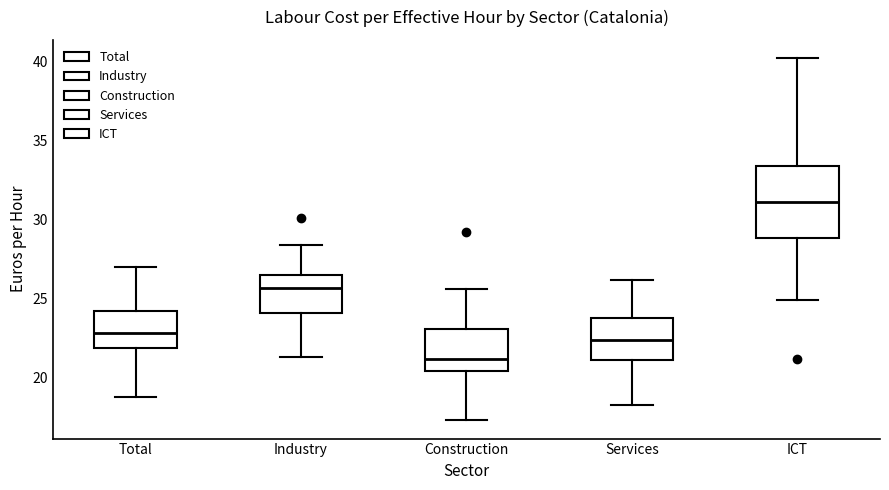

Comparing the boxes themselves (not the whiskers), which one is the tallest?

ICT